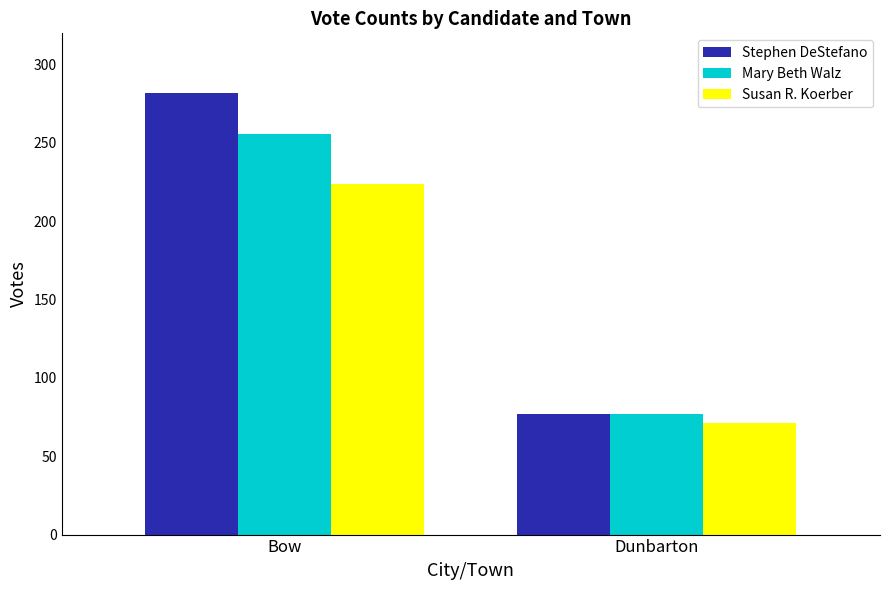

What is the label of the 2nd bar from the left?

Dunbarton